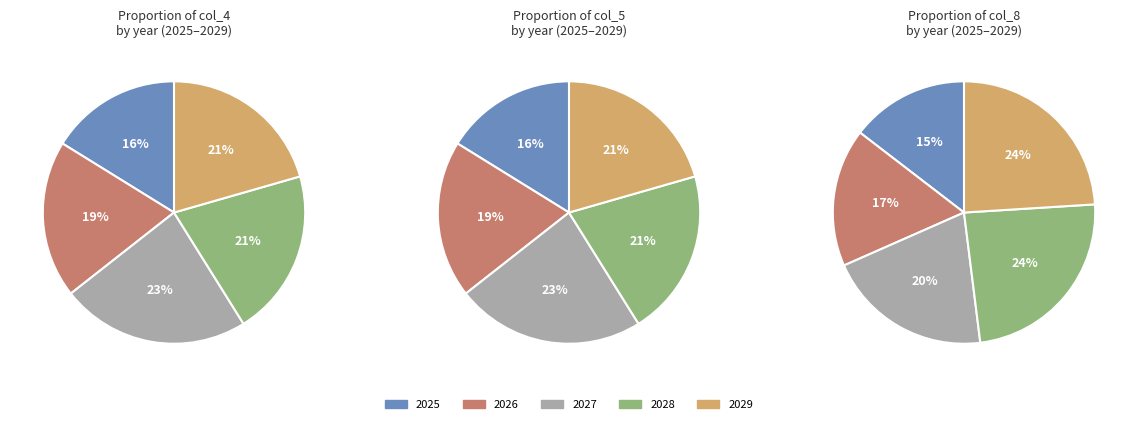

Rank the categories by value from highest to lowest.

2027, 2028, 2029, 2026, 2025